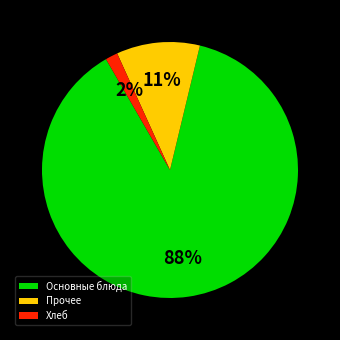

Do Хлеб and Основные блюда together represent more than half of the pie?

Yes